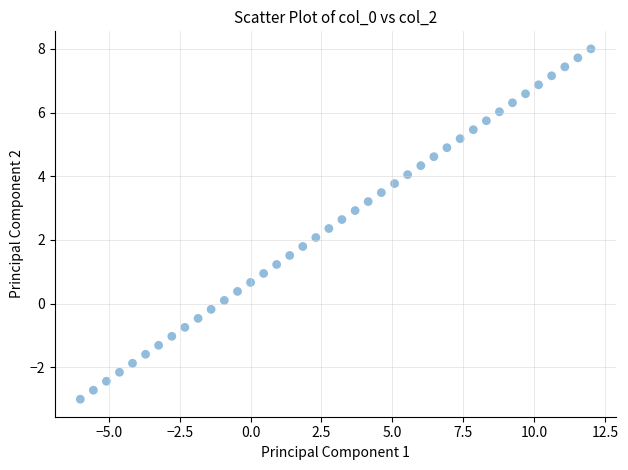

What is the range of Y values (max minus min)?

11.0